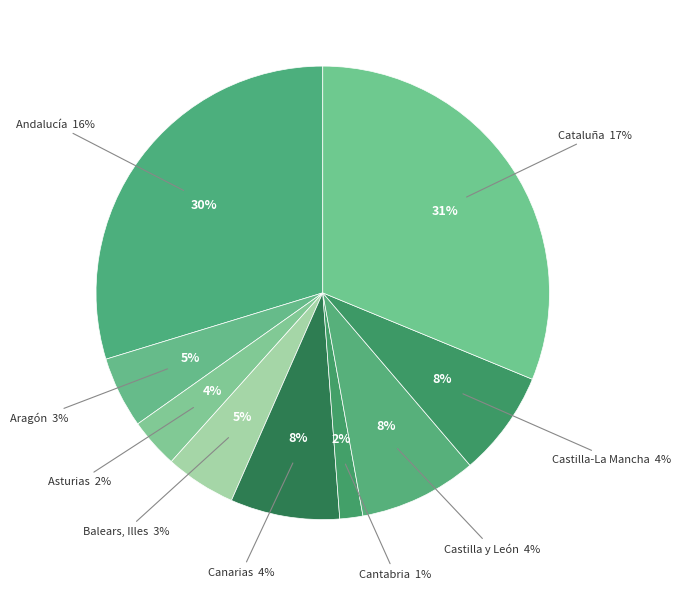

To the nearest percent, what portion does Aragón represent?

5%